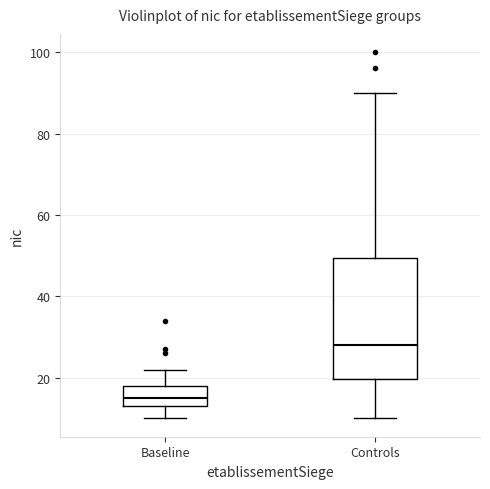

Which box has the lowest median line?

Baseline